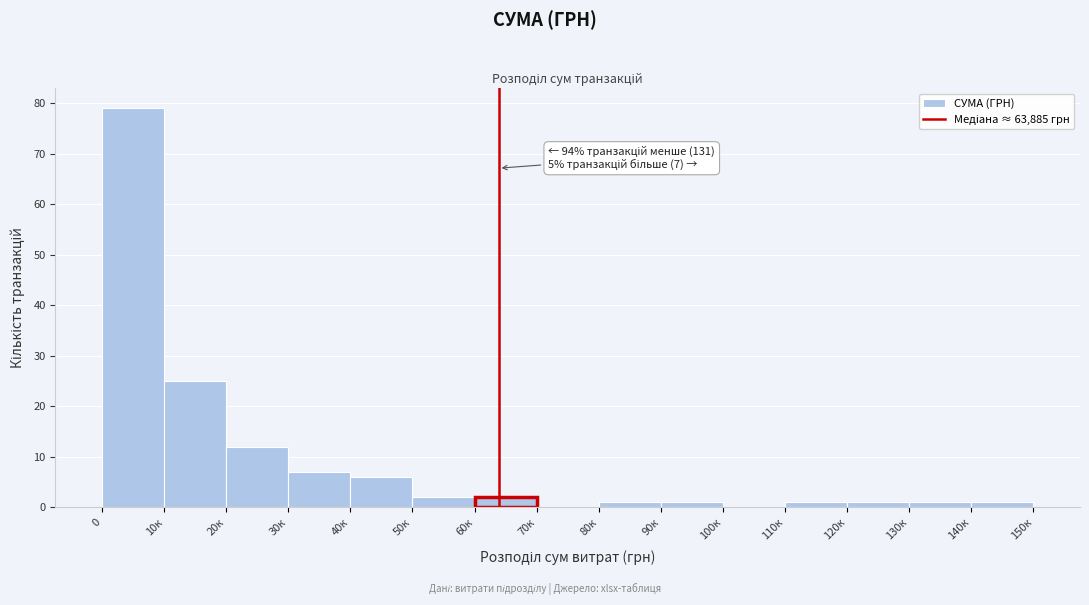

Reading right to left, transcribe all the data shown in this chart.

140к=1	130к=1	120к=1	110к=1	100к=0	90к=1	80к=1	70к=0	60к=2	50к=2	40к=6	30к=7	20к=12	10к=25	0=79